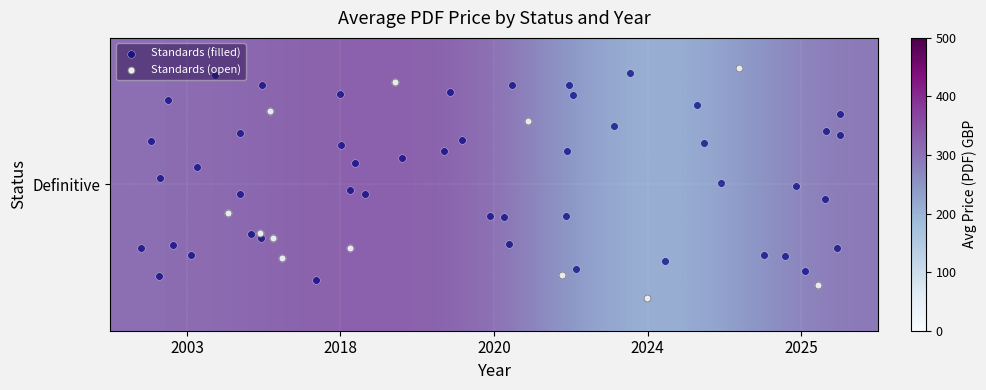

What is the change in value from 6 to 15?

+238